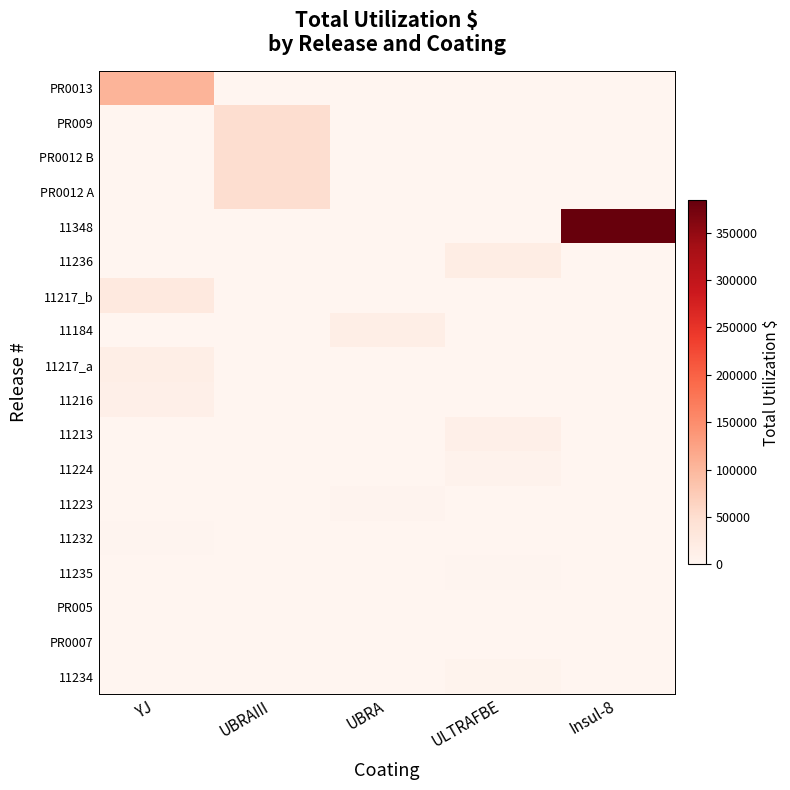

Rank the series at Insul-8 from lowest to highest value.

PR0013, PR009, PR0012 B, PR0012 A, 11236, 11217_b, 11184, 11217_a, 11216, 11213, 11224, 11223, 11232, 11235, PR005, PR0007, 11234, 11348